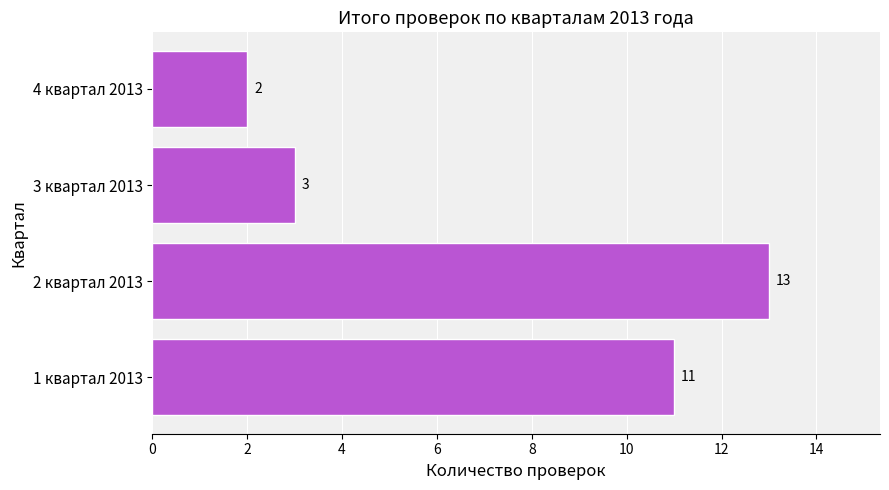

Reading bottom to top, what are all the values shown in this chart?

1 квартал 2013=11	2 квартал 2013=13	3 квартал 2013=3	4 квартал 2013=2